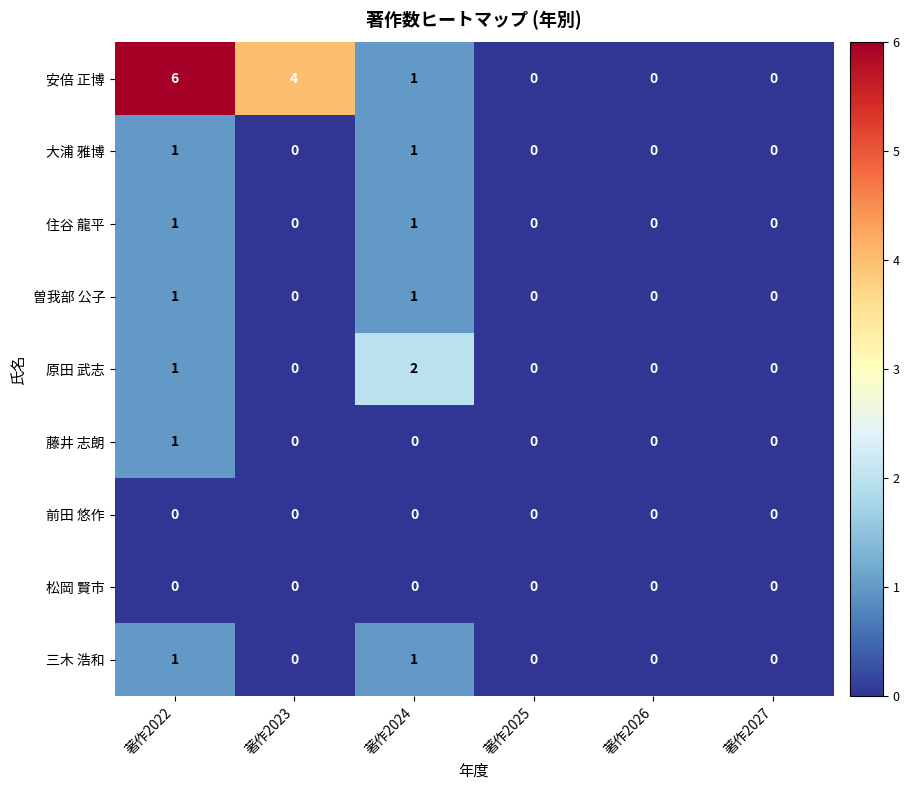

True or false: 住谷 龍平 has a value of 1 at 著作2023.

False